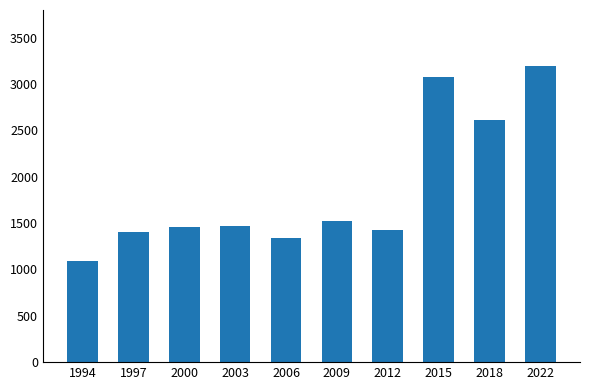

Which has a higher value, 2000 or 1997?

2000